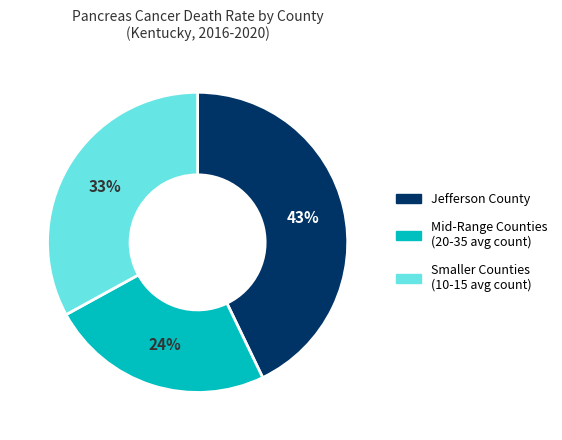

Between Smaller Counties (10-15 avg count) and Jefferson County, which is larger?

Jefferson County